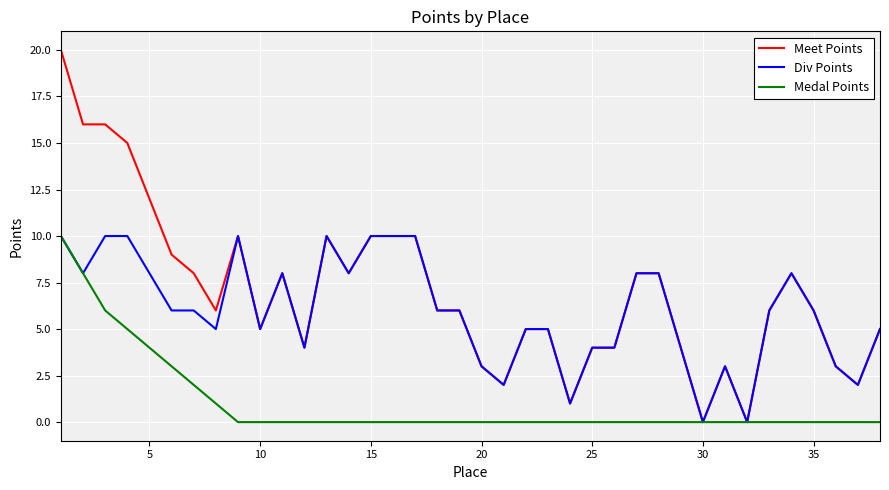

At how many categories does at least one series exceed 7?

17